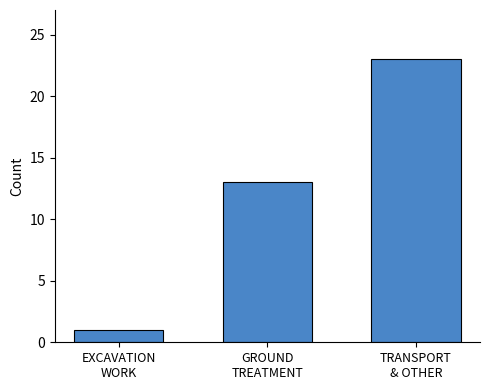

Is it true that the value at GROUND
TREATMENT is 13?

True